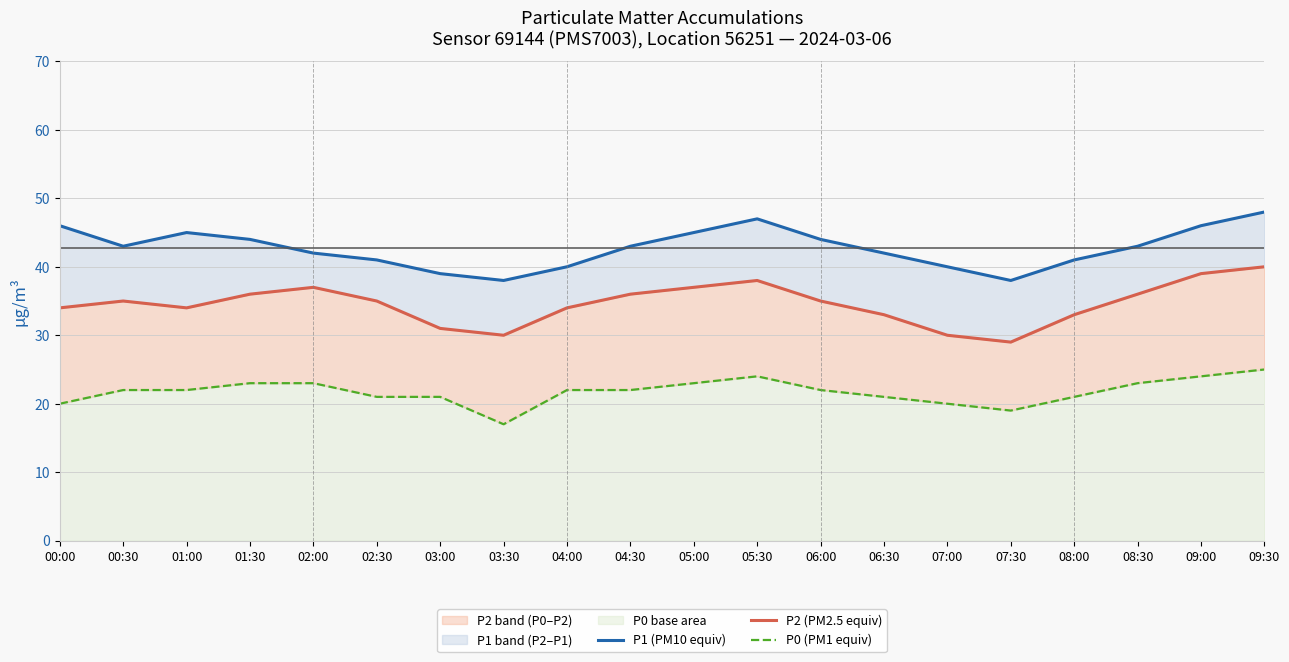

What is the difference between the P2 (PM2.5 equiv) values at 08:00 and 03:30?

3